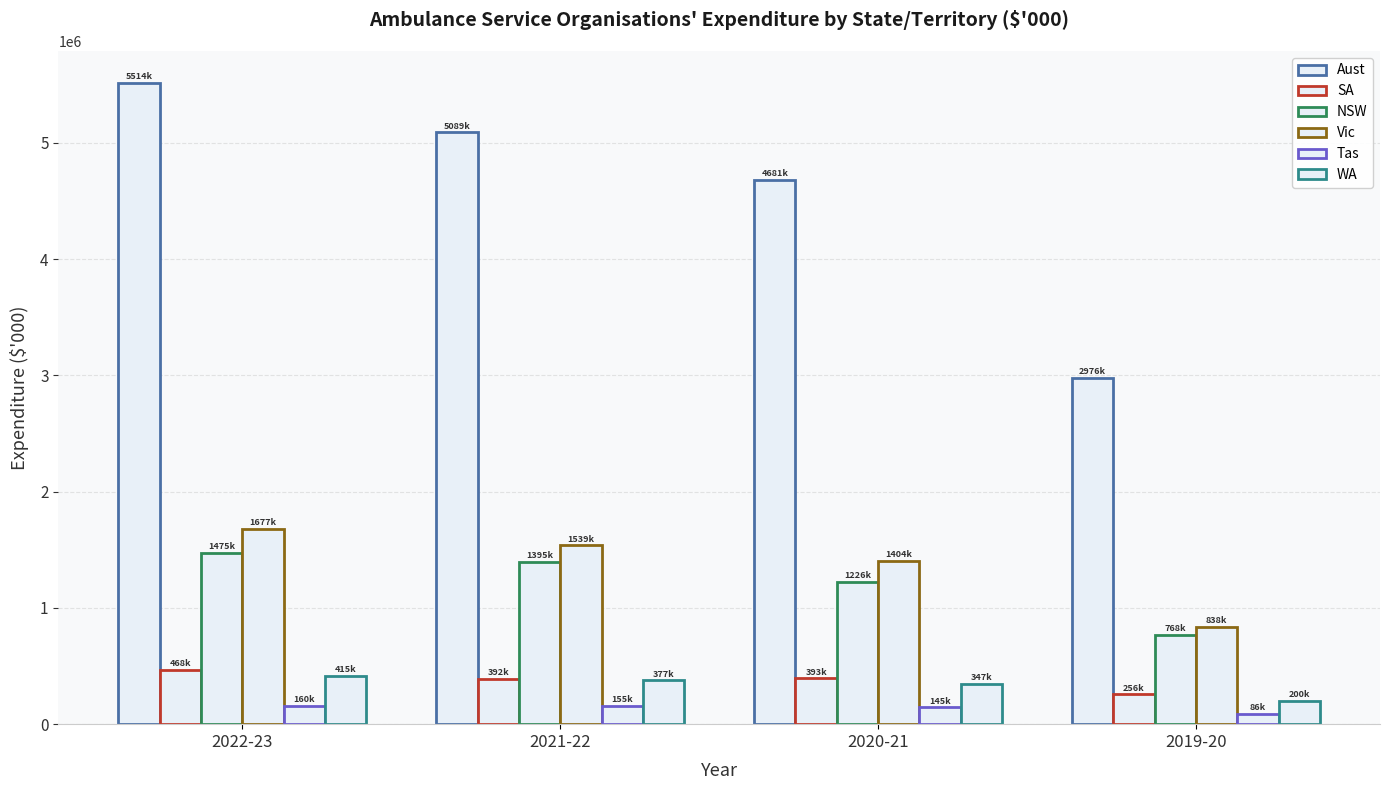

How many series are shown in this chart?

6